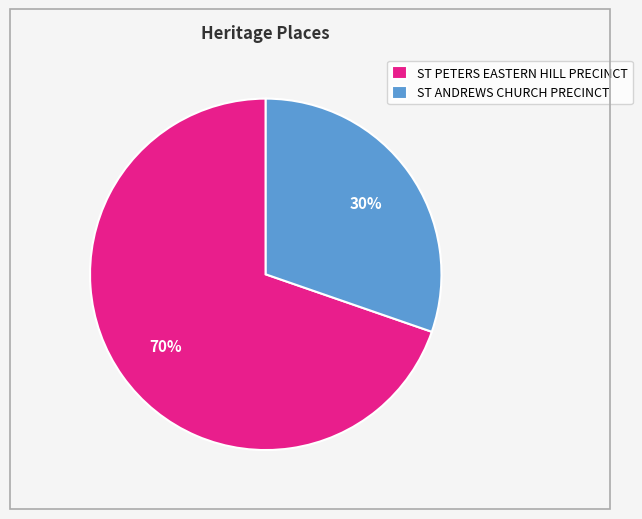

Approximately how many times larger is the value at ST PETERS EASTERN HILL PRECINCT compared to ST ANDREWS CHURCH PRECINCT?

2.3